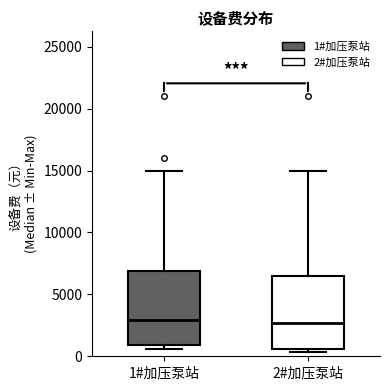

Where does the upper whisker of the box for 2#加压泵站 end on the y-axis? The values are not printed on the chart, so give them approximately, as read against the axis.

15000